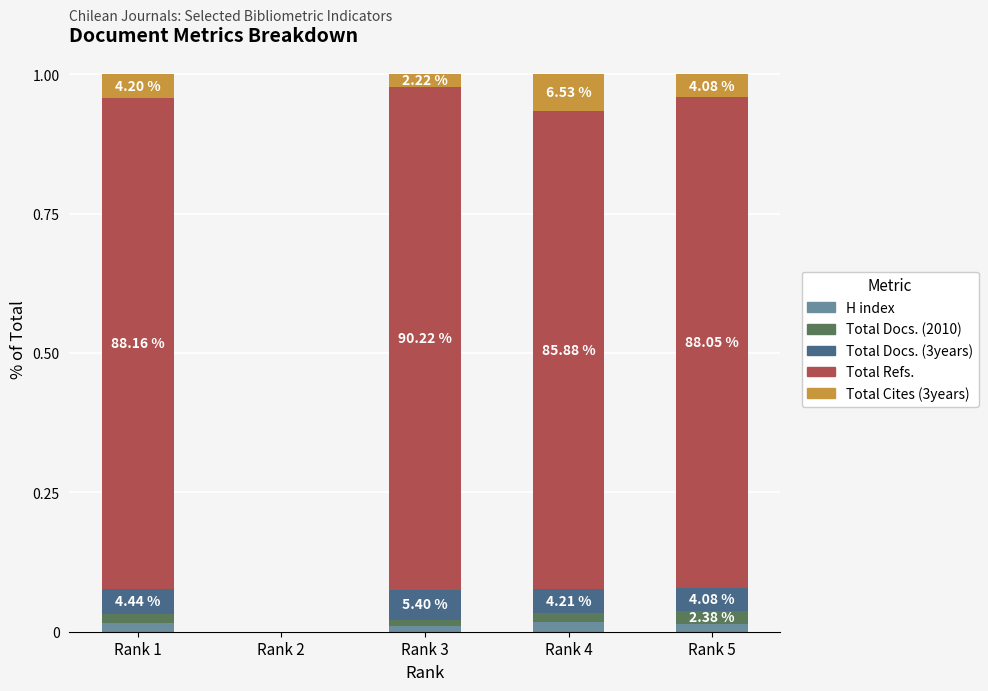

At how many categories does at least one series exceed 0?

4